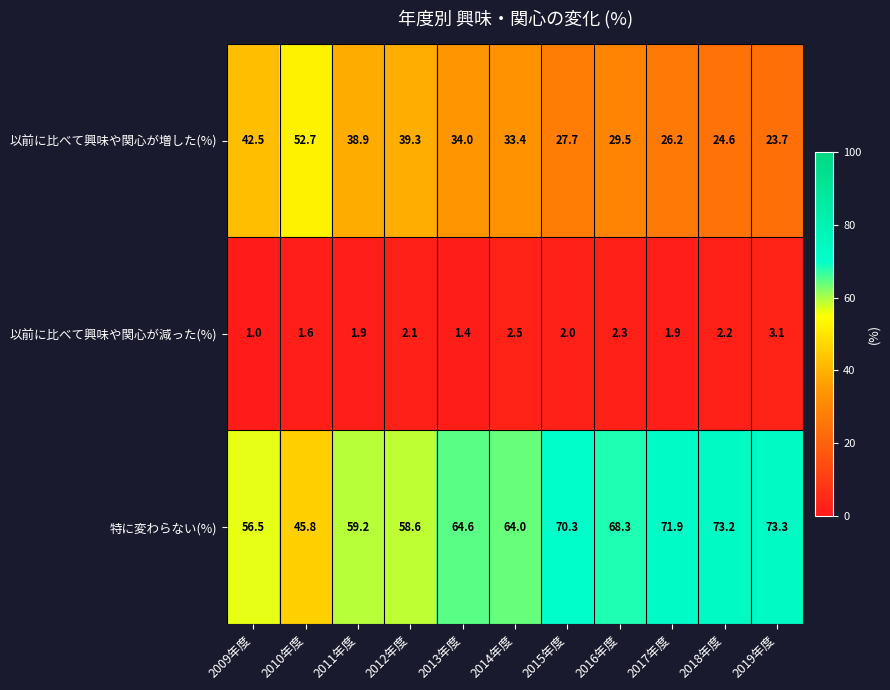

Rank the series by their average value, from lowest to highest.

以前に比べて興味や関心が減った(%), 以前に比べて興味や関心が増した(%), 特に変わらない(%)